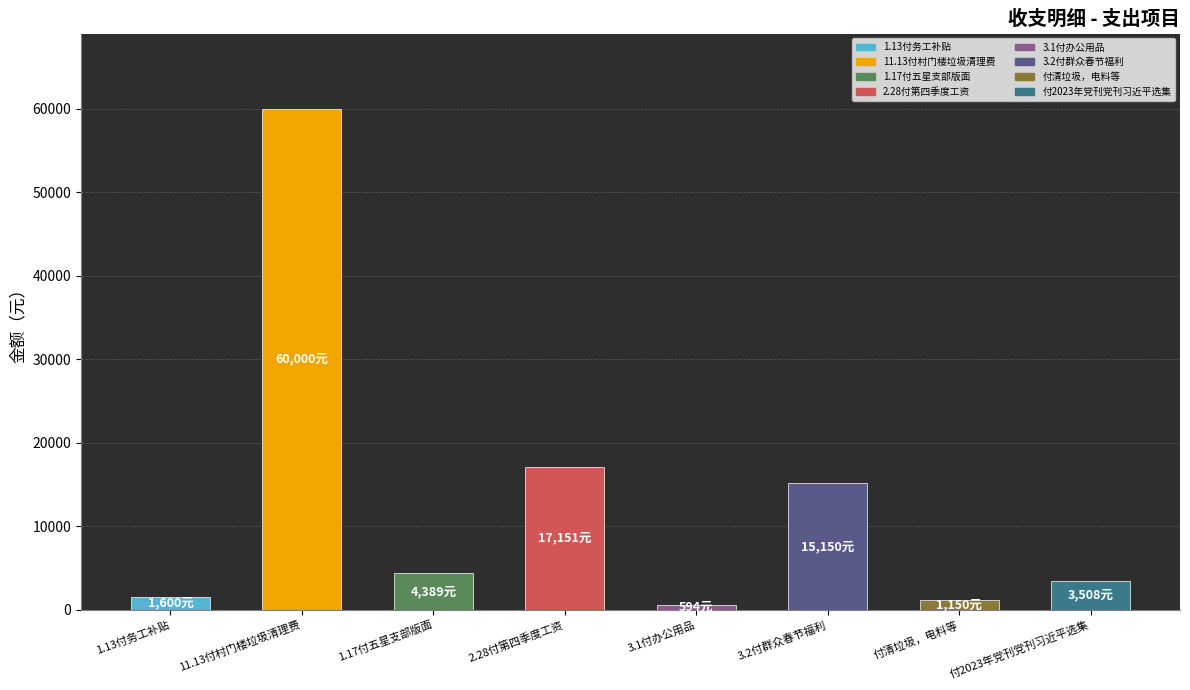

What is the sum of the values at 11.13付村门楼垃圾清理费 and 1.17付五星支部版面?

64389